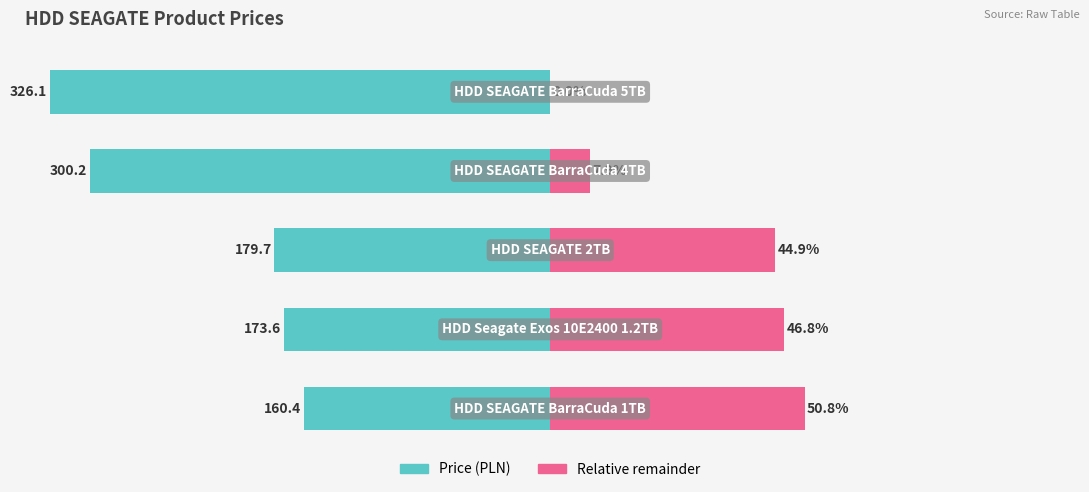

What is the maximum value for Price (normalized)?

-49.2